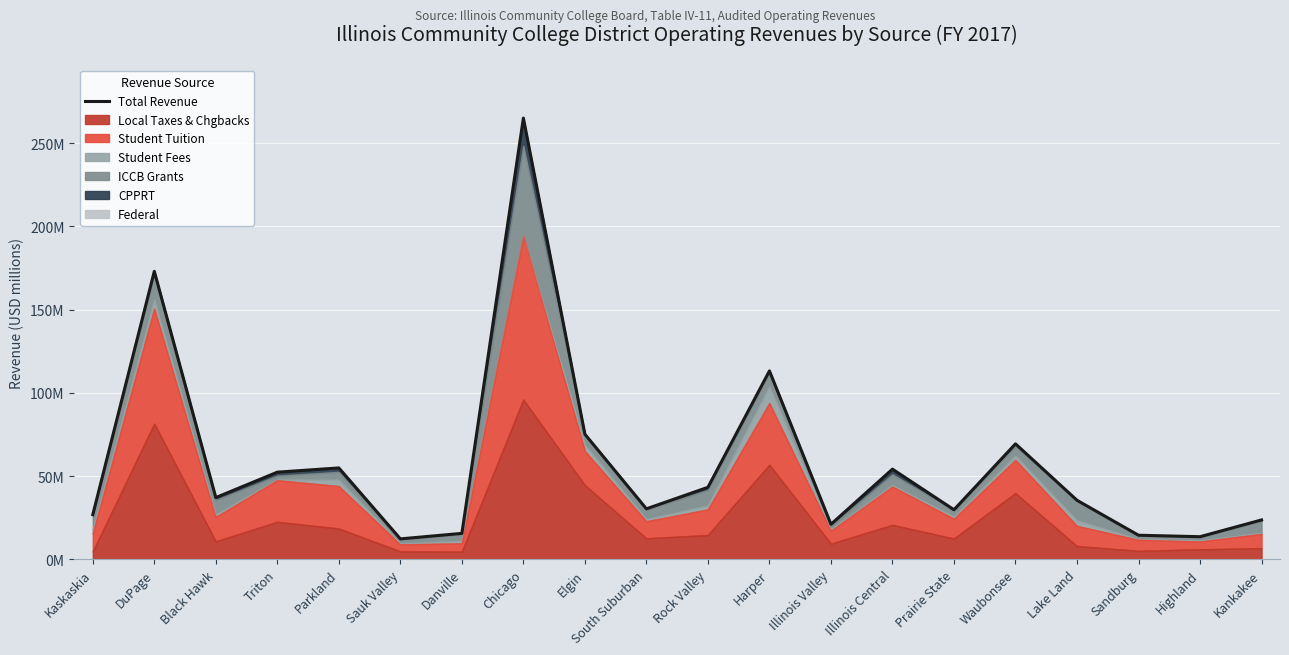

How many lines are shown in the chart?

1